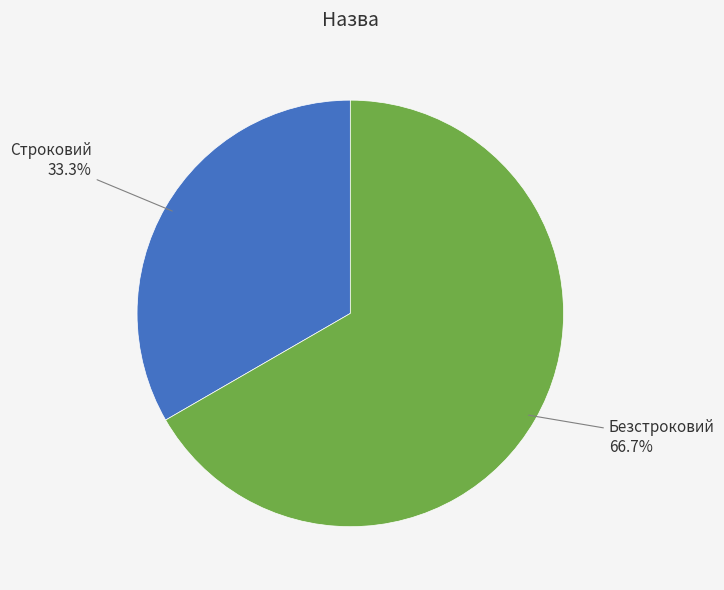

To the nearest percent, what is the difference between the Строковий and Безстроковий slice percentages?

33%